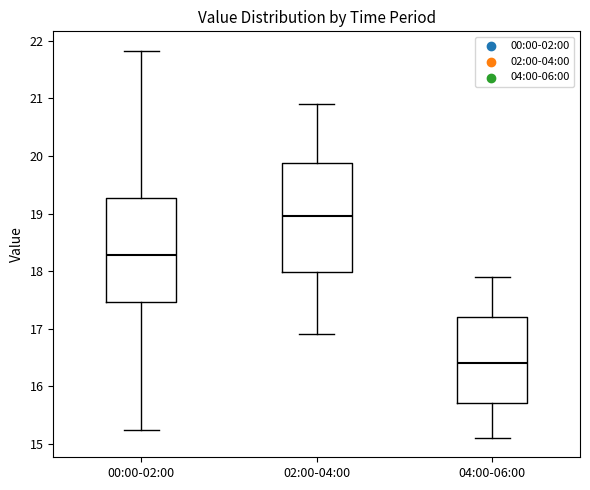

Reading left to right, transcribe this box plot: for each box, give where its median line is, the range the box spans, and where its two whiskers end, as read against the y-axis. The values are not printed on the chart, so give them approximately, as read against the axis.

00:00-02:00: median 18.3, box 17.5 to 19.3, whiskers 15.2 to 21.8
02:00-04:00: median 19.0, box 18.0 to 19.9, whiskers 16.9 to 20.9
04:00-06:00: median 16.4, box 15.7 to 17.2, whiskers 15.1 to 17.9